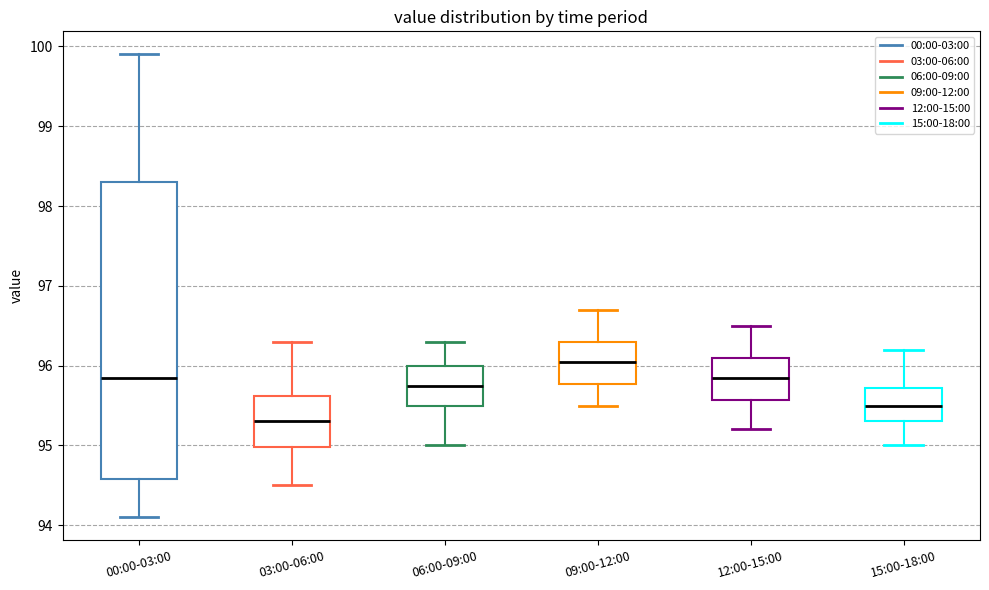

Where is the upper edge of the box for 09:00-12:00 on the y-axis? The values are not printed on the chart, so give them approximately, as read against the axis.

96.3